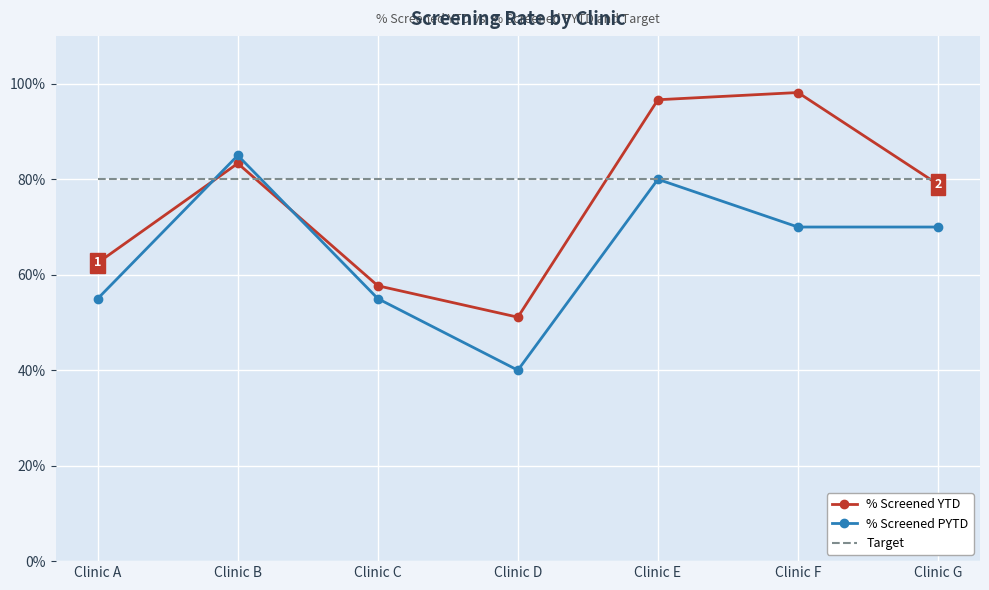

Rank the series by their maximum value, from lowest to highest.

Target, % Screened PYTD, % Screened YTD